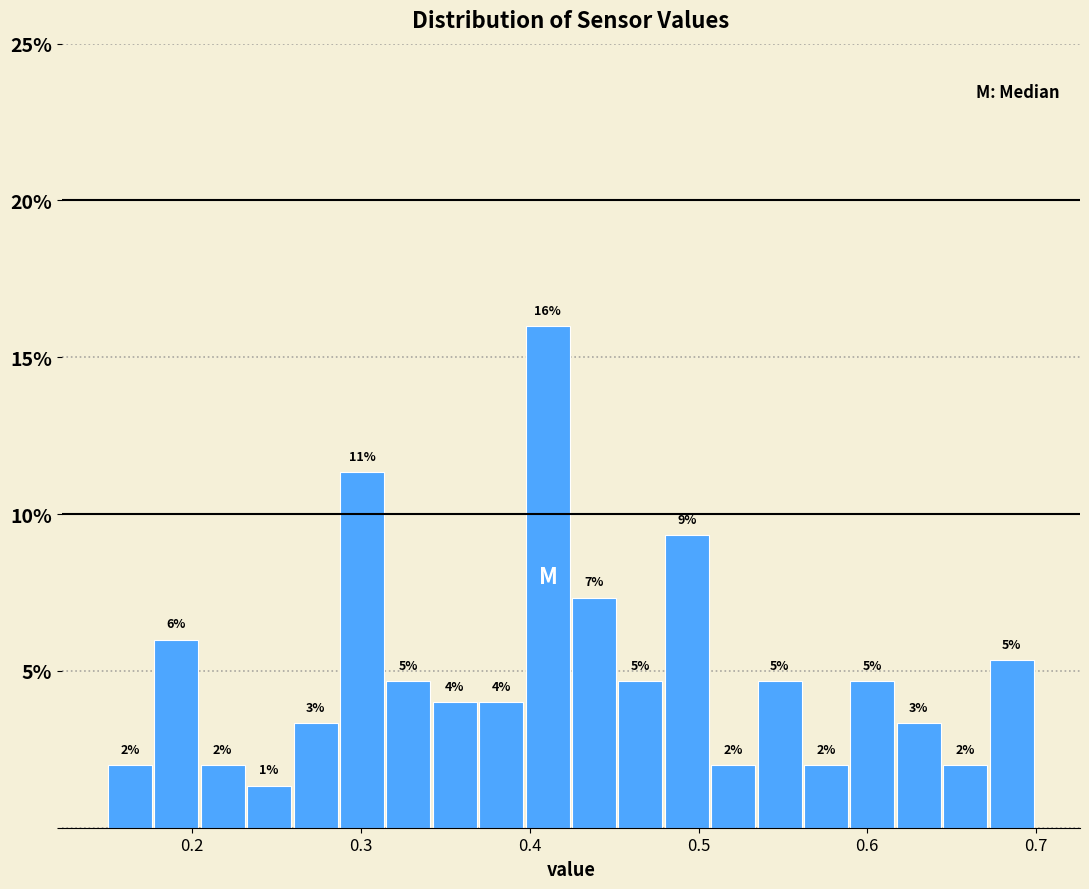

Around what value on the x-axis is the tallest bar? Give the approximate position of its centre, as read against the axis.

0.41